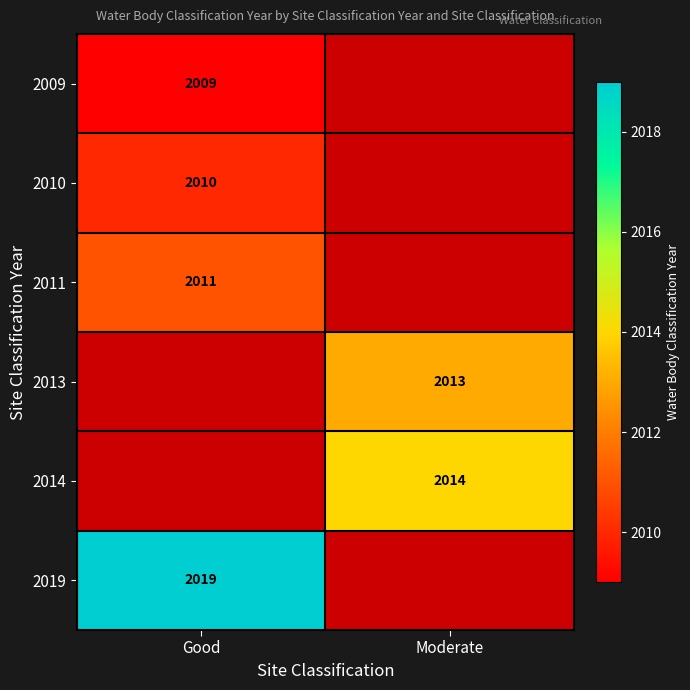

The 2019 series shows 2019 at Good. True or false?

True